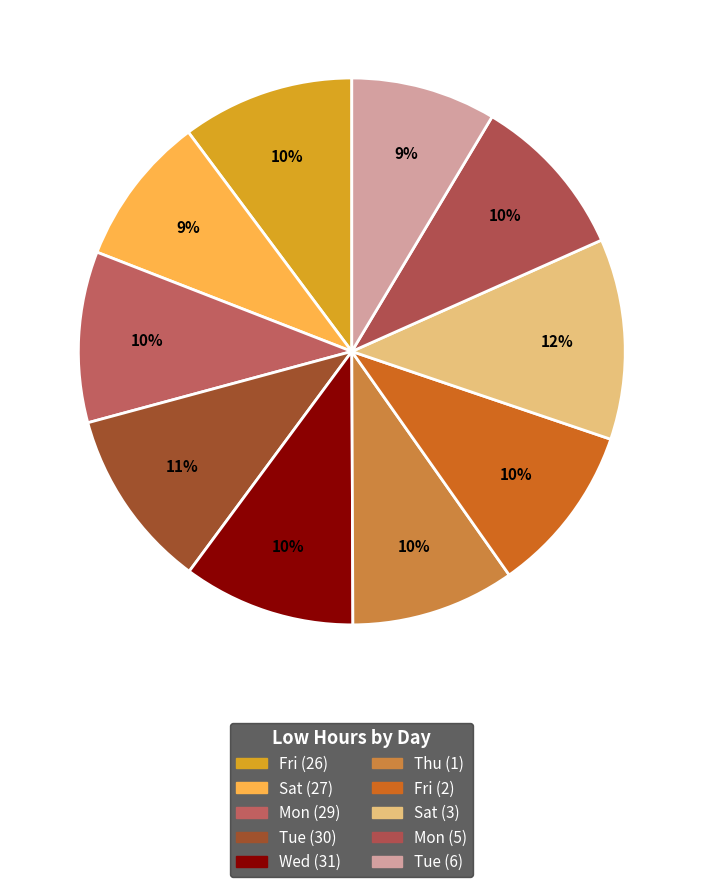

To the nearest percent, what is the average slice percentage?

10%